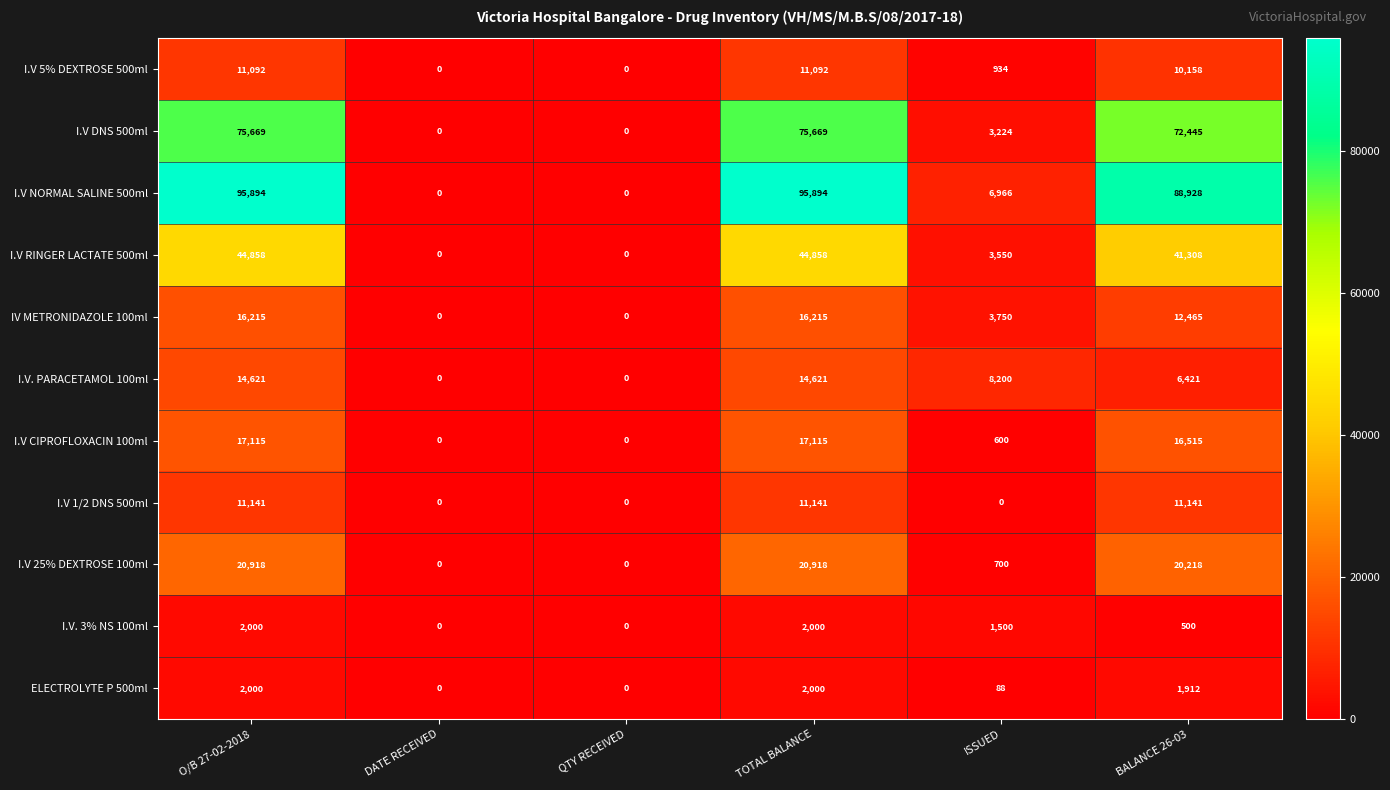

Which series has the largest range (max minus min)?

I.V NORMAL SALINE 500ml